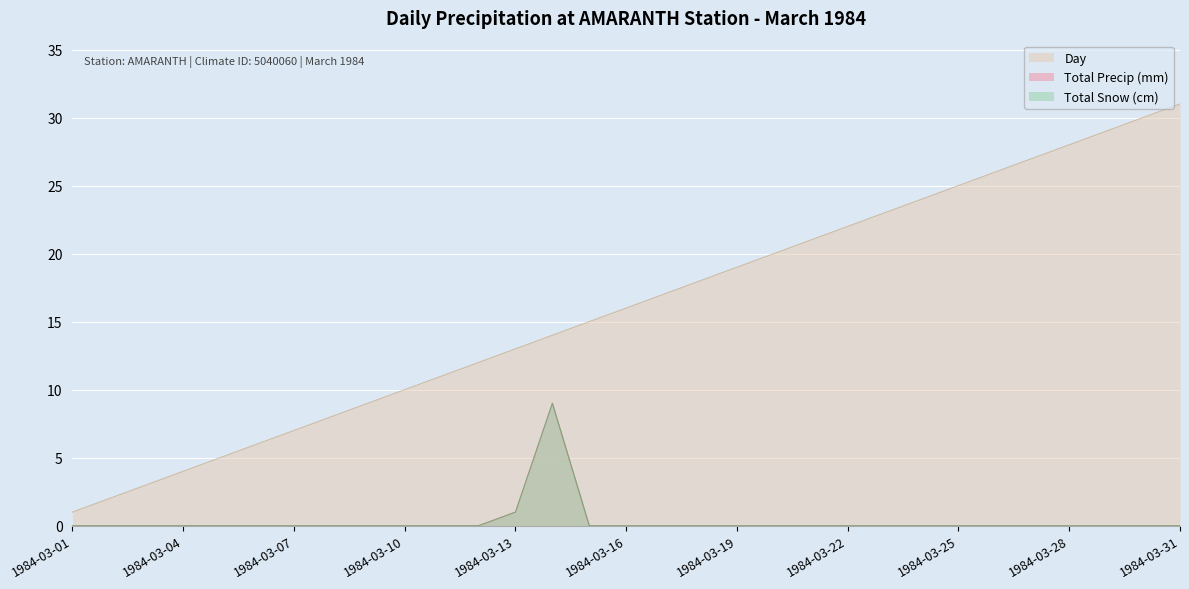

The Total Precip (mm) series shows -5 at 1984-03-20. True or false?

False